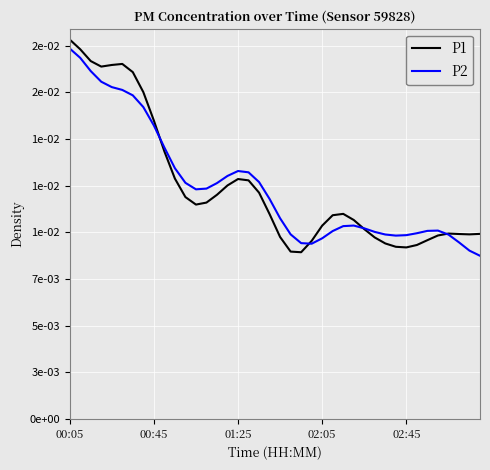

Rank the series by their maximum value, from highest to lowest.

P1, P2